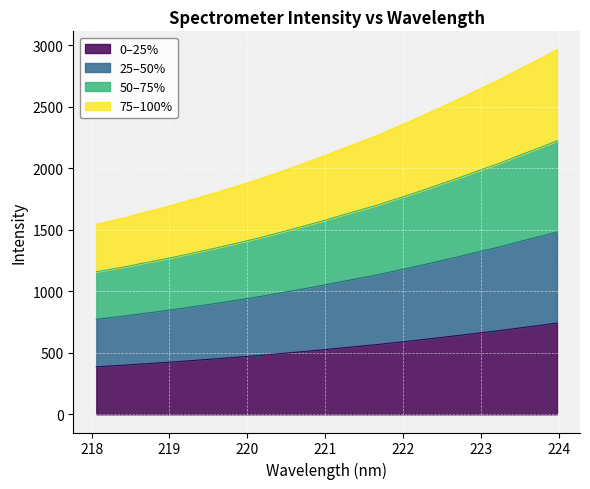

What is the label of the 29th point from the right?

218.6332